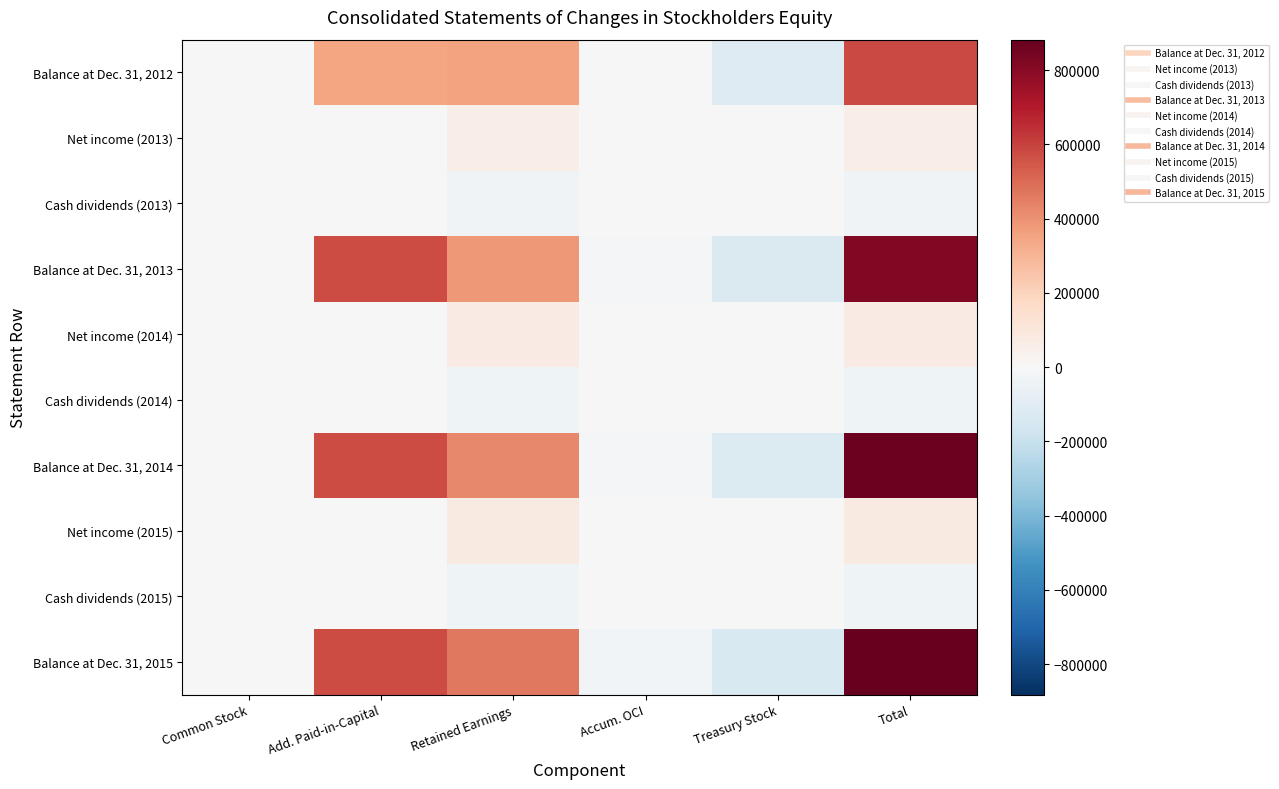

Which series has the largest total across all categories?

Balance at Dec. 31, 2015